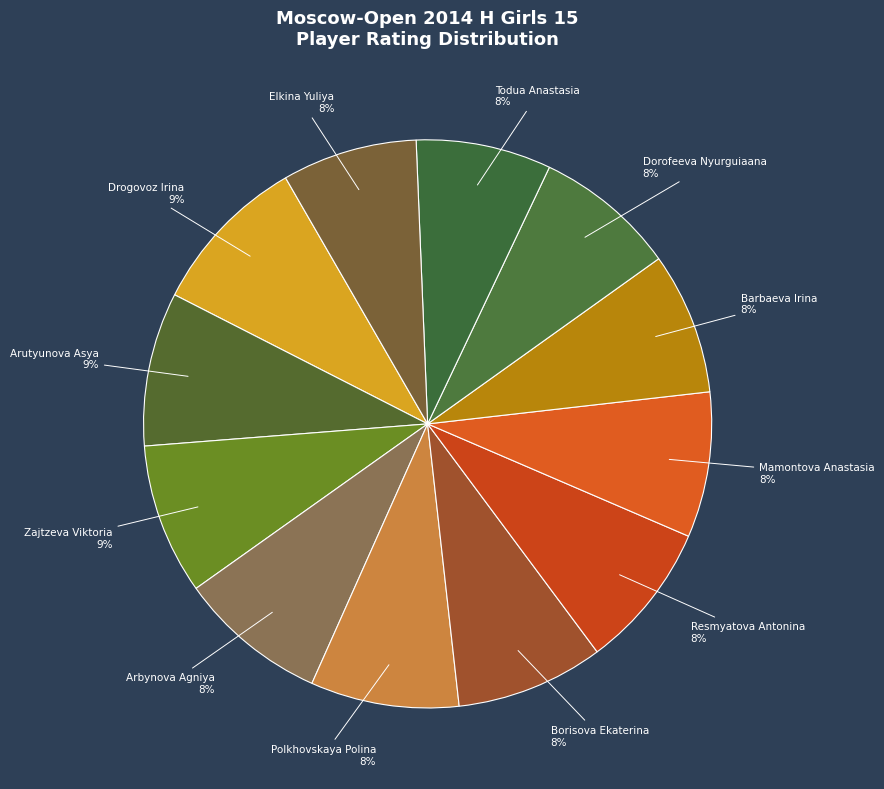

The Polkhovskaya Polina slice represents 8% of the pie. True or false?

True